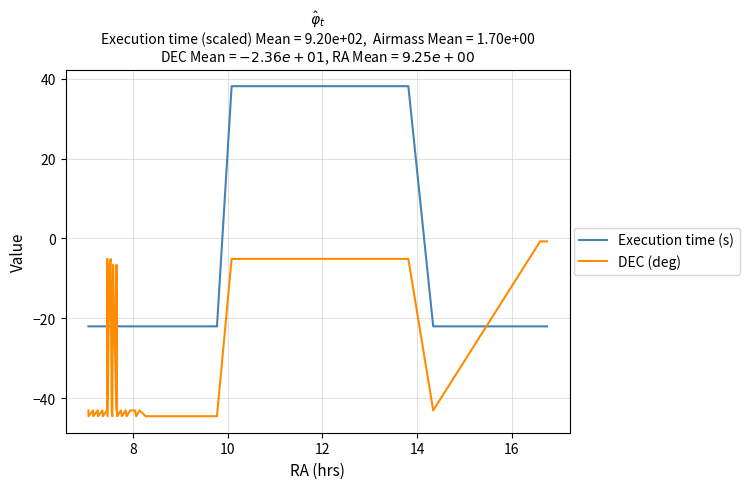

Reading right to left, what are all the values shown in this chart?

Execution time (s): -22.0	-22.0	-22.0	-22.0	38.1	38.1	38.1	38.1	-22.0	-22.0	-22.0	-22.0	-22.0	-22.0	-22.0	-22.0	-22.0	-22.0	-22.0	-22.0	-22.0	-22.0	-22.0	-22.0	-22.0	-22.0	-22.0	-22.0	-22.0	-22.0	-22.0	-22.0	-22.0	-22.0	-22.0	-22.0	-22.0	-22.0	-22.0
DEC (deg): -0.7	-0.7	-0.7	-43.0	-5.1	-5.1	-5.1	-5.1	-44.5	-44.5	-44.5	-44.5	-43.0	-44.5	-43.0	-43.0	-44.5	-43.0	-44.5	-43.0	-44.5	-6.6	-43.0	-6.6	-44.5	-43.0	-5.1	-6.6	-44.5	-5.1	-43.0	-44.5	-43.0	-44.5	-43.0	-44.5	-43.0	-44.5	-43.0